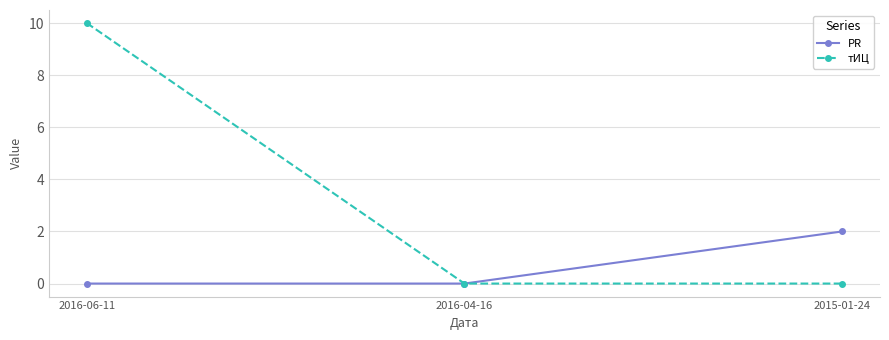

What is the spread (max minus min) of values at 2016-06-11?

10